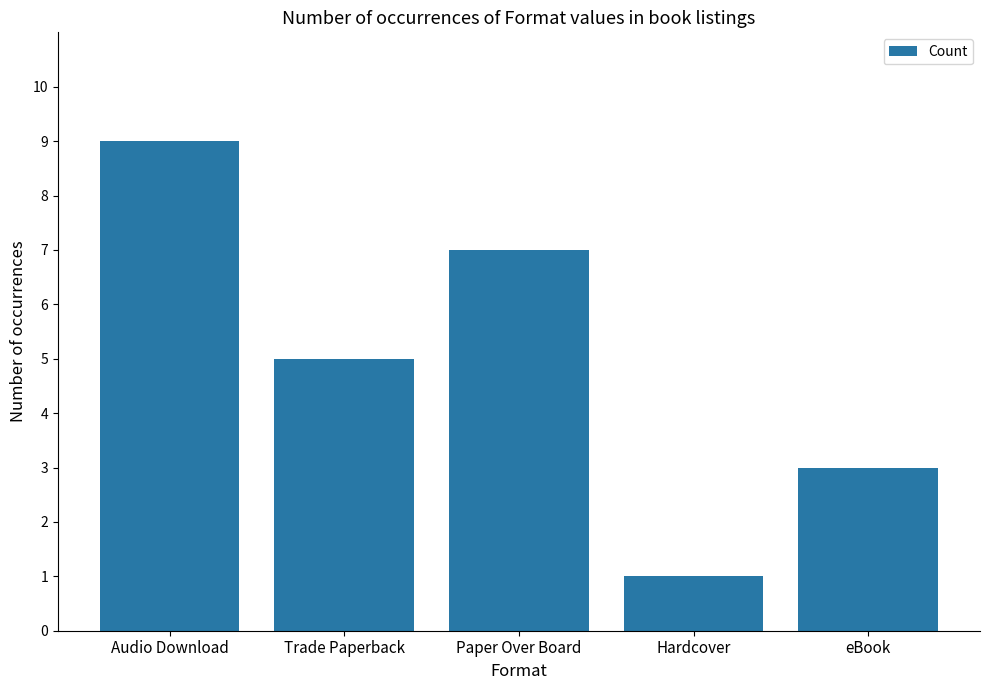

What is the difference between the values at Hardcover and Audio Download?

8